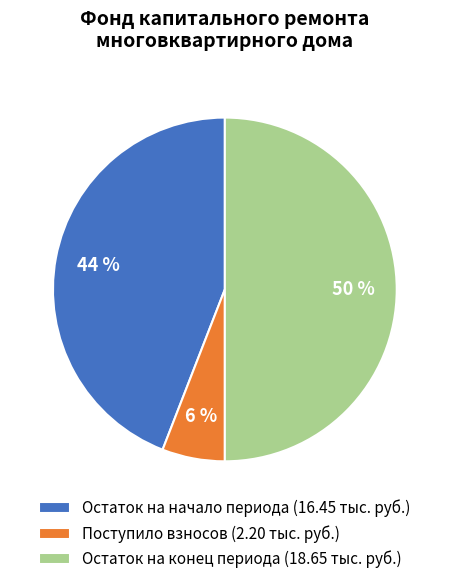

Does Поступило взносов (2.20 тыс. руб.) account for over 50% of the chart?

No